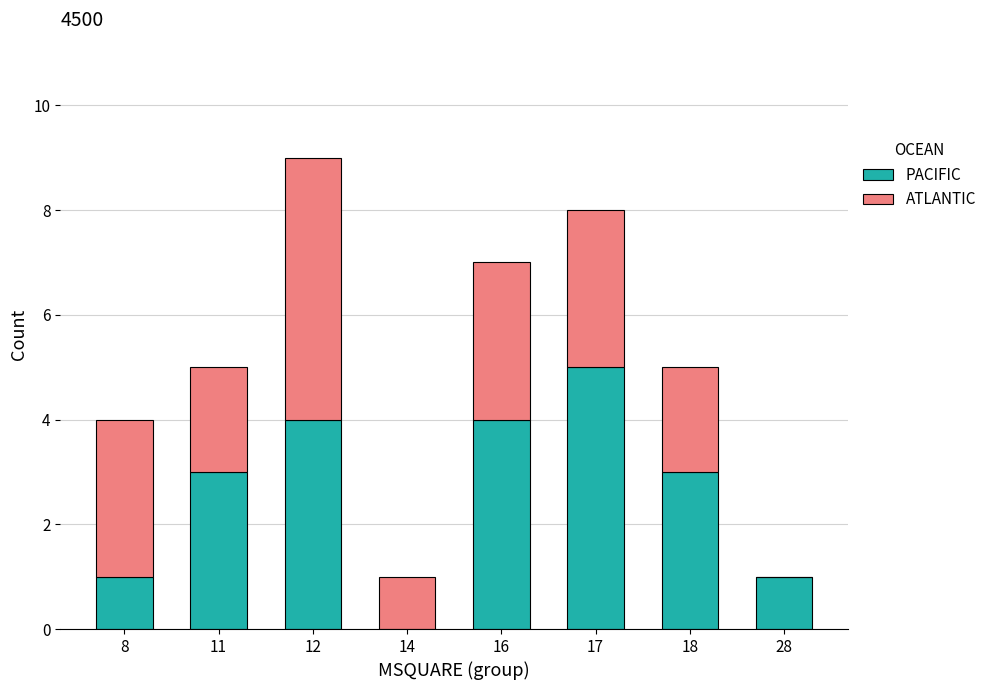

What is the sum of the PACIFIC values at 8 and 17?

6